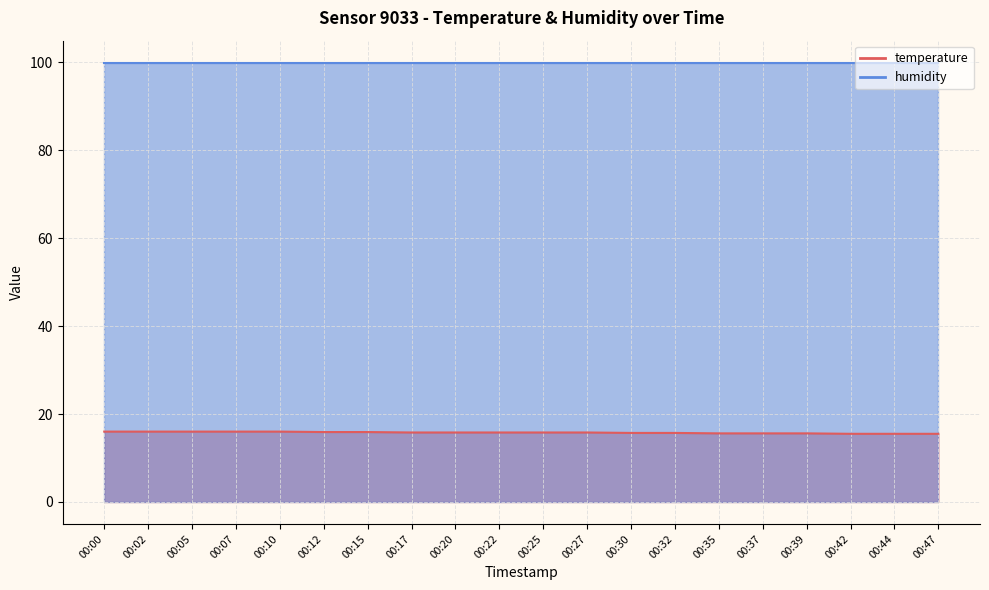

Rank the categories by value from lowest to highest.

00:42, 00:44, 00:47, 00:35, 00:37, 00:39, 00:30, 00:32, 00:17, 00:20, 00:22, 00:25, 00:27, 00:12, 00:15, 00:00, 00:02, 00:05, 00:07, 00:10